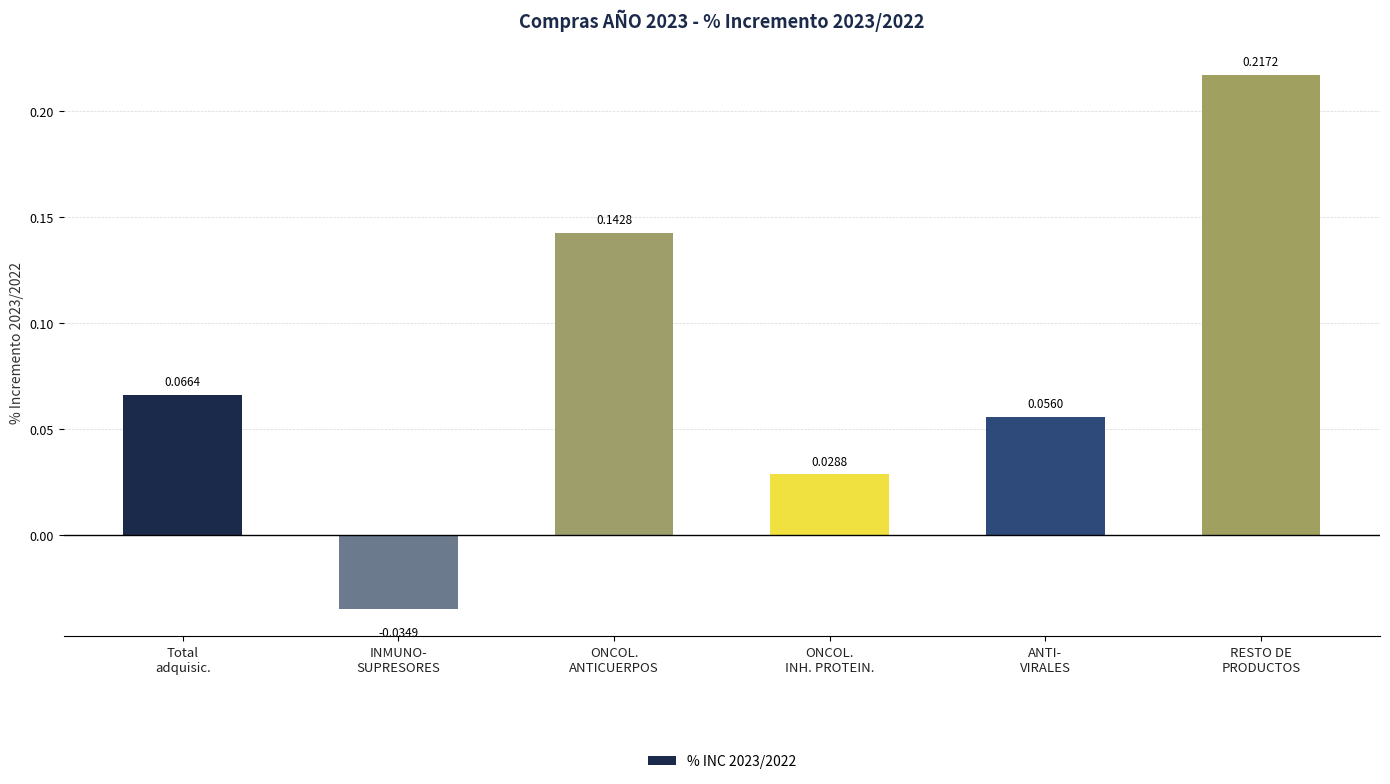

What is the difference between the maximum and minimum values?

0.3